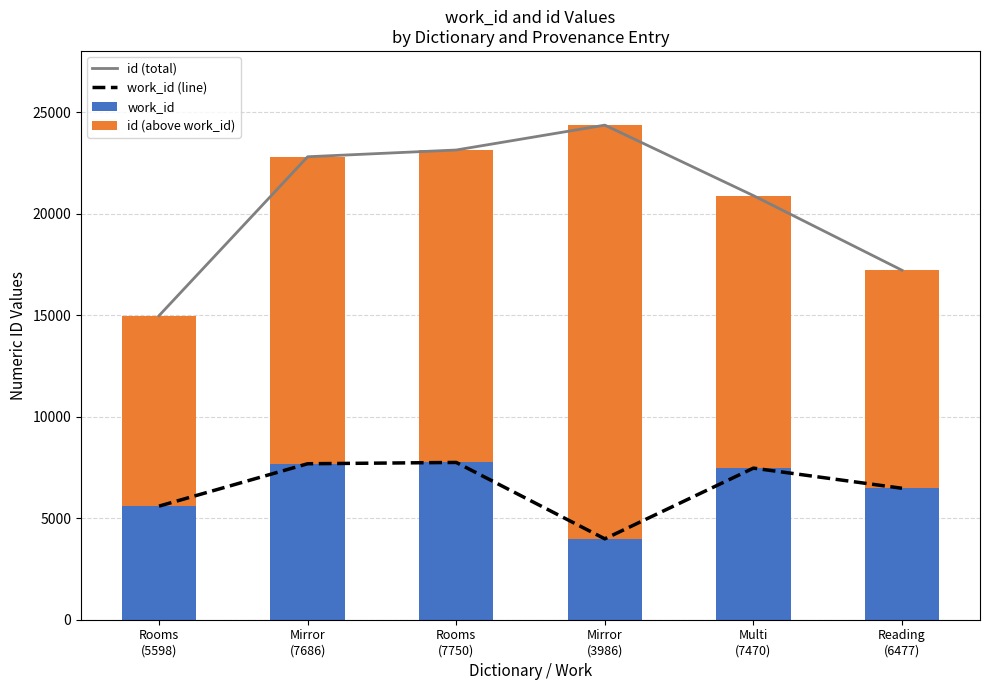

What is the total value across all series at Reading
(6477)?

40917